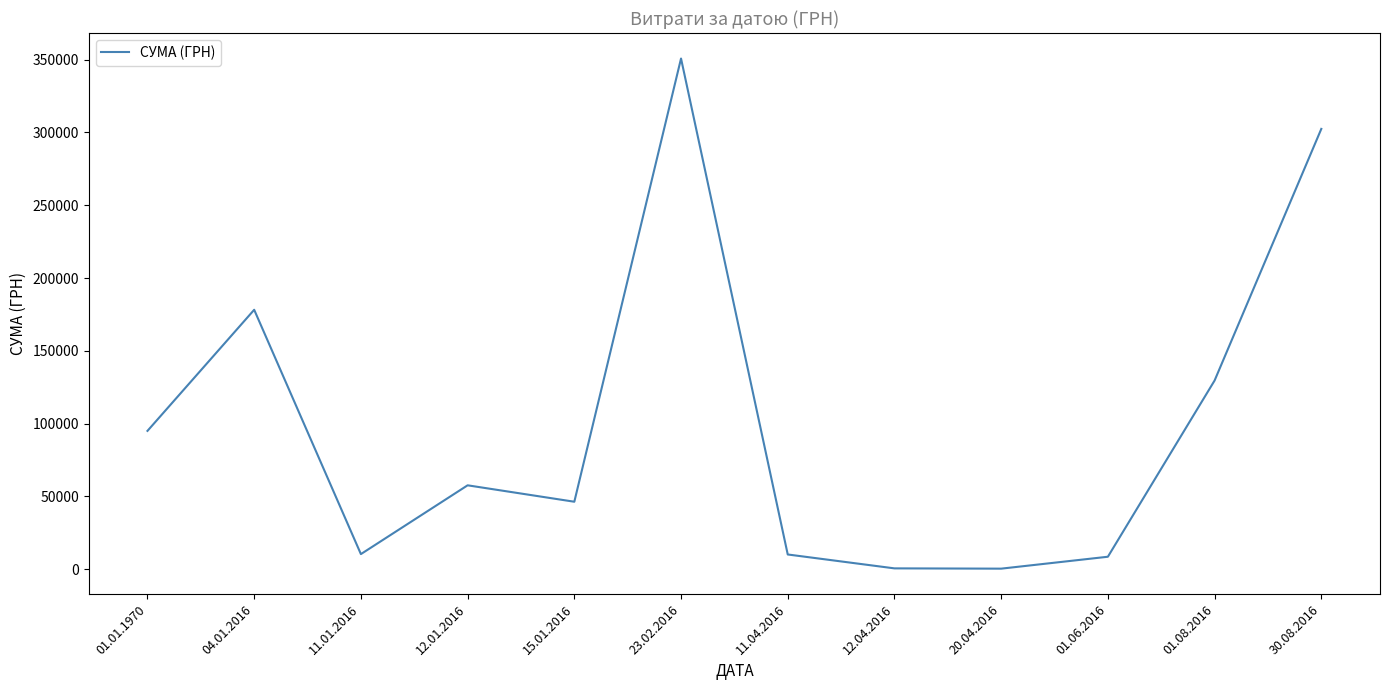

What is the sum of the values at 01.06.2016 and 11.01.2016?

18978.0